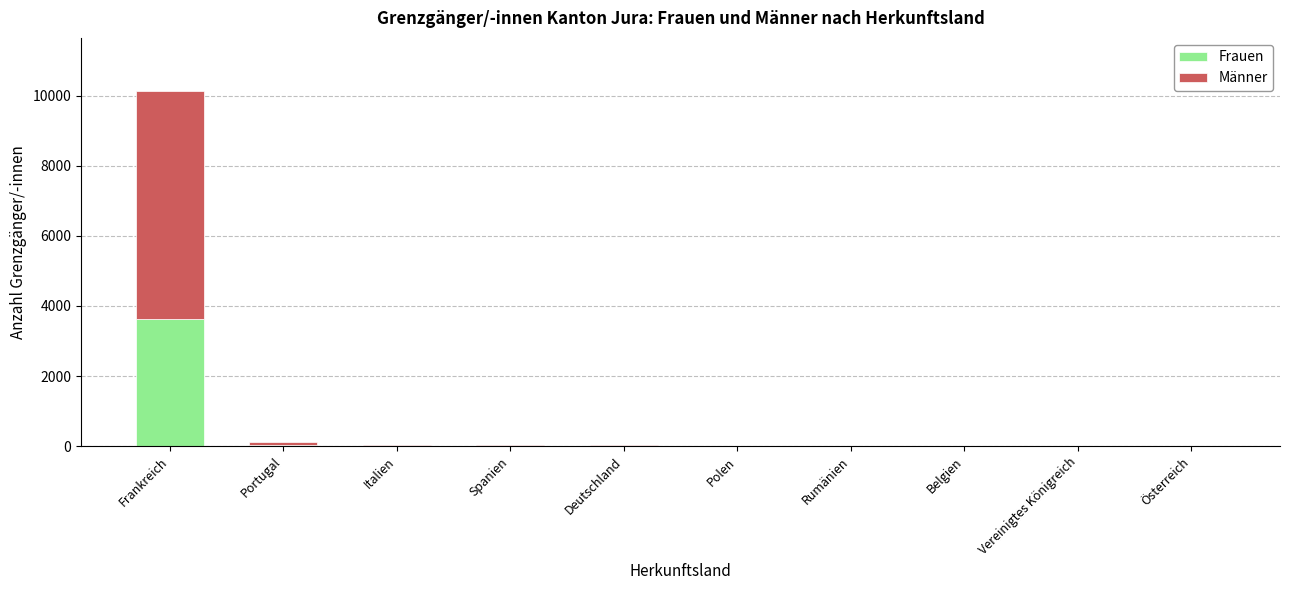

At which label does Frauen reach its peak?

Frankreich